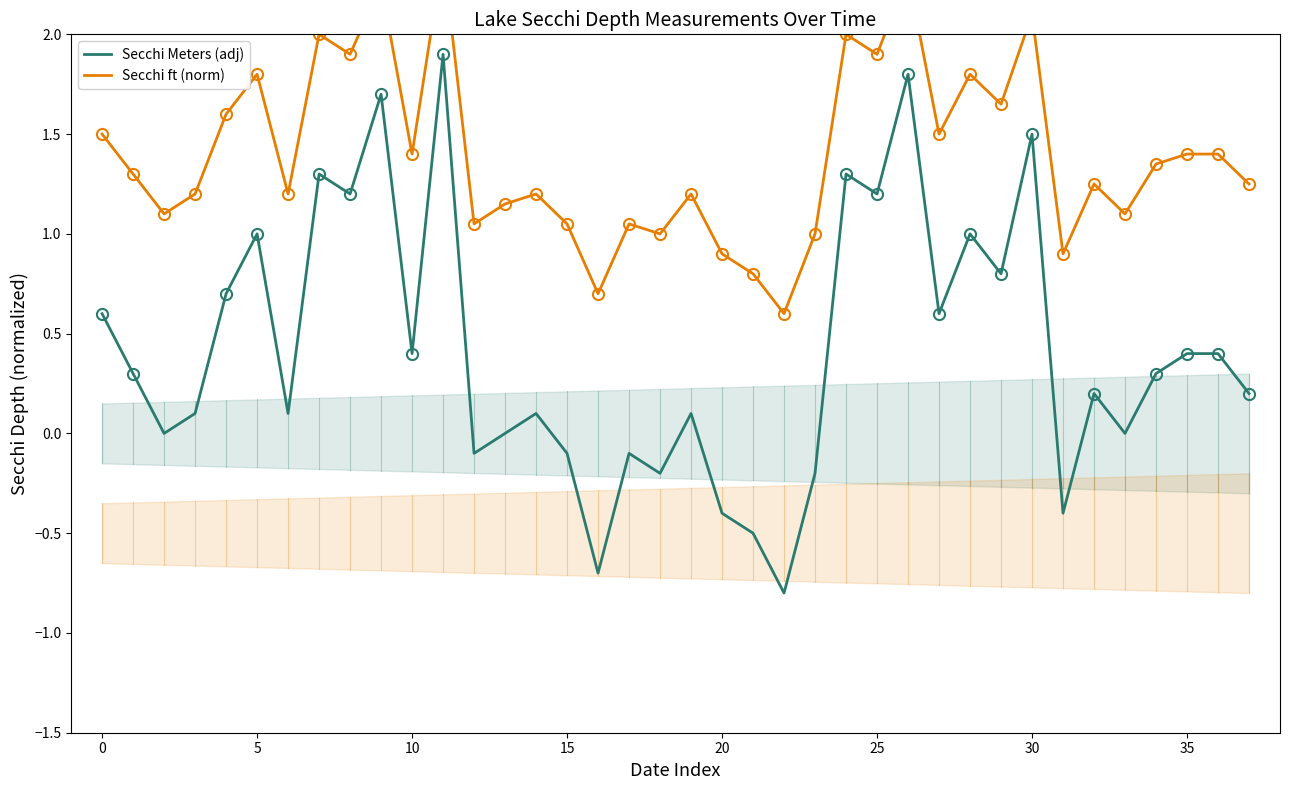

The Secchi Meters (adj) series shows 3.0 at 26. True or false?

False